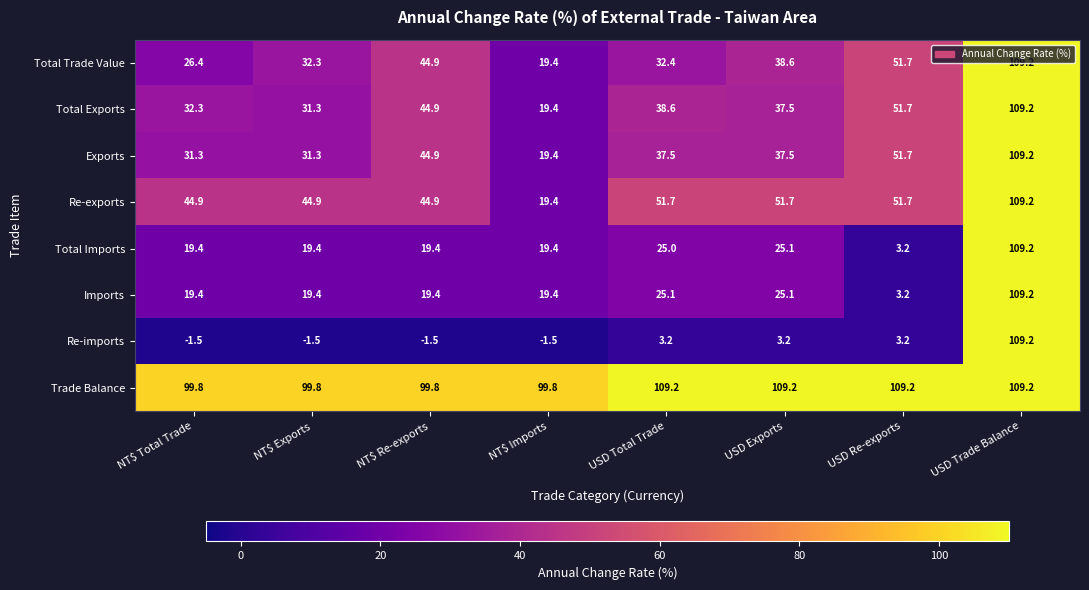

Is it true that Imports equals 1.6 at USD Re-exports?

False